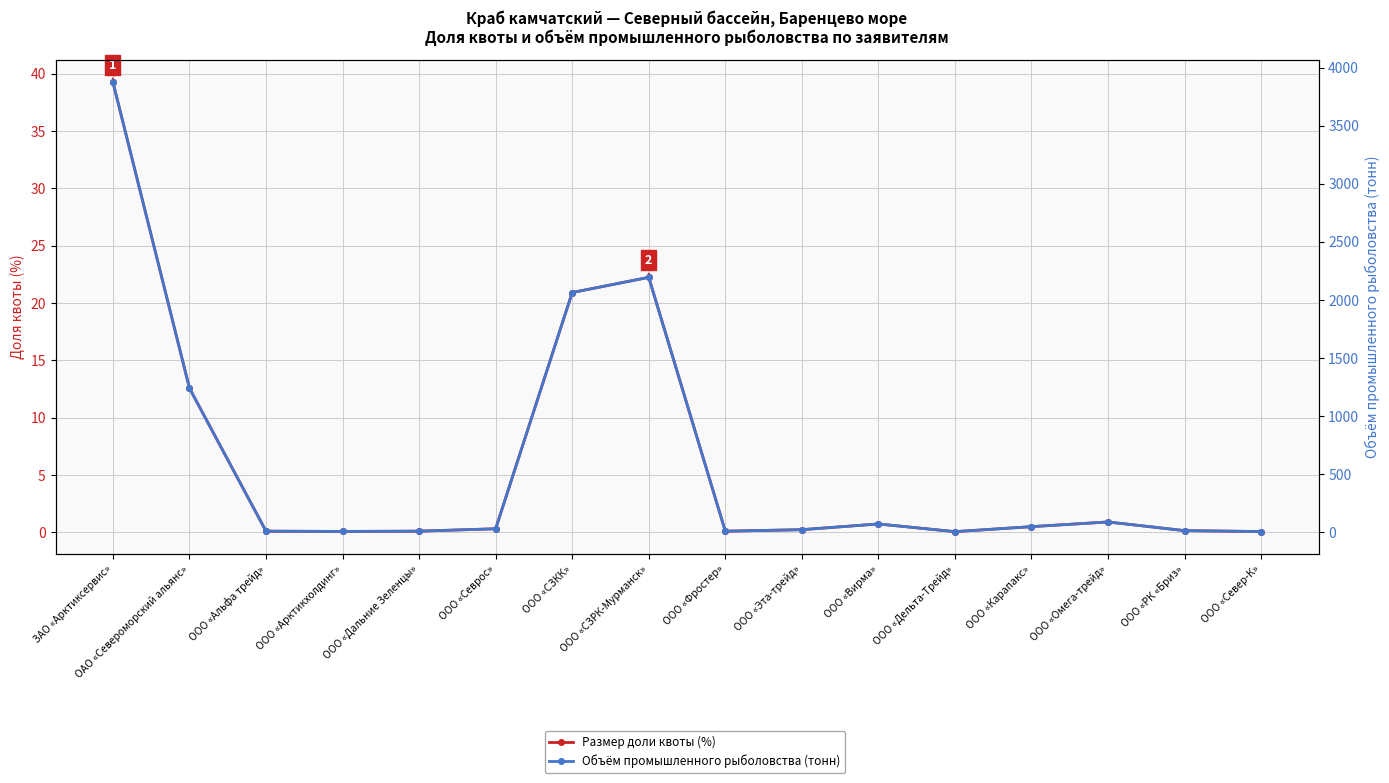

What are all the series names shown in the legend?

Размер доли квоты (%), Объём промышленного рыболовства (тонн)